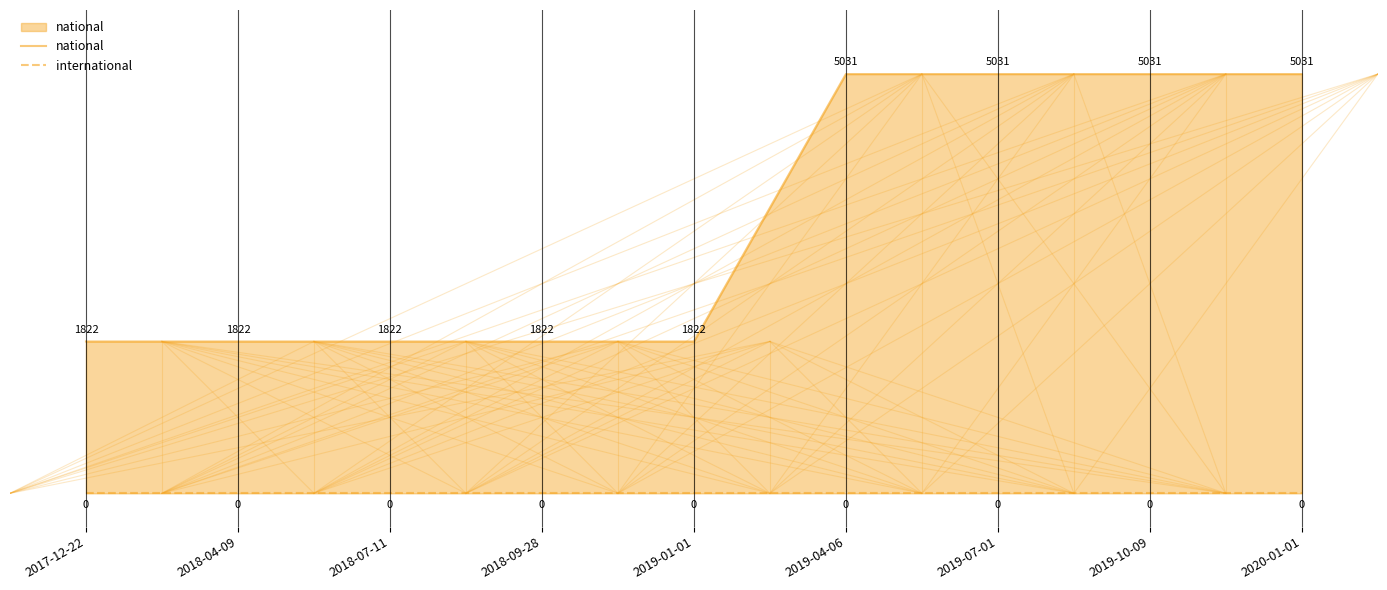

Does the chart have visible grid lines?

No